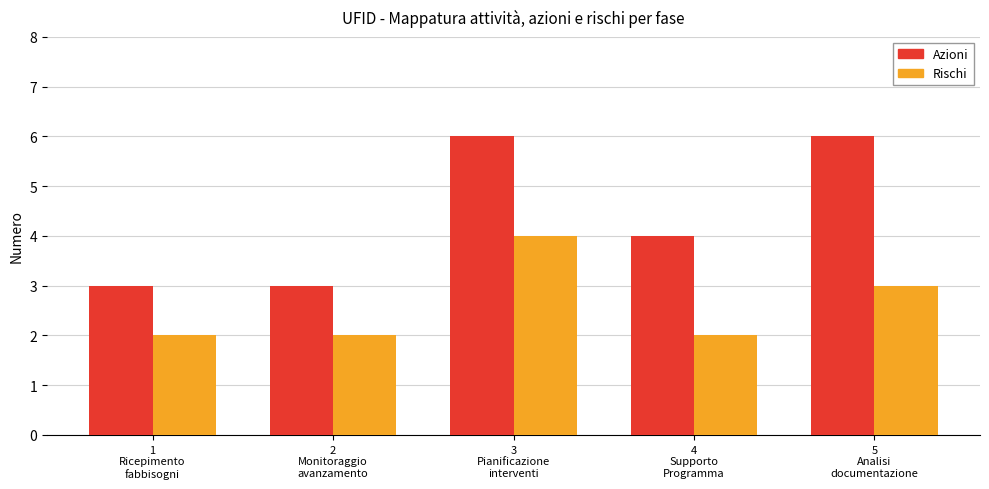

How many data points does each series have?

5